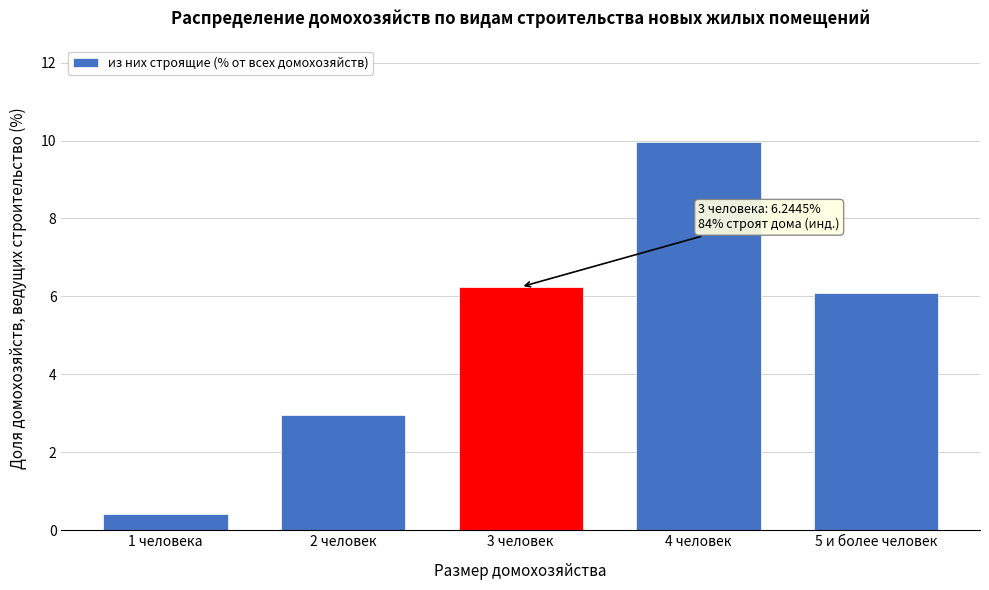

Reading left to right, extract all data points from this chart.

0.4	3.0	6.2	10.0	6.1